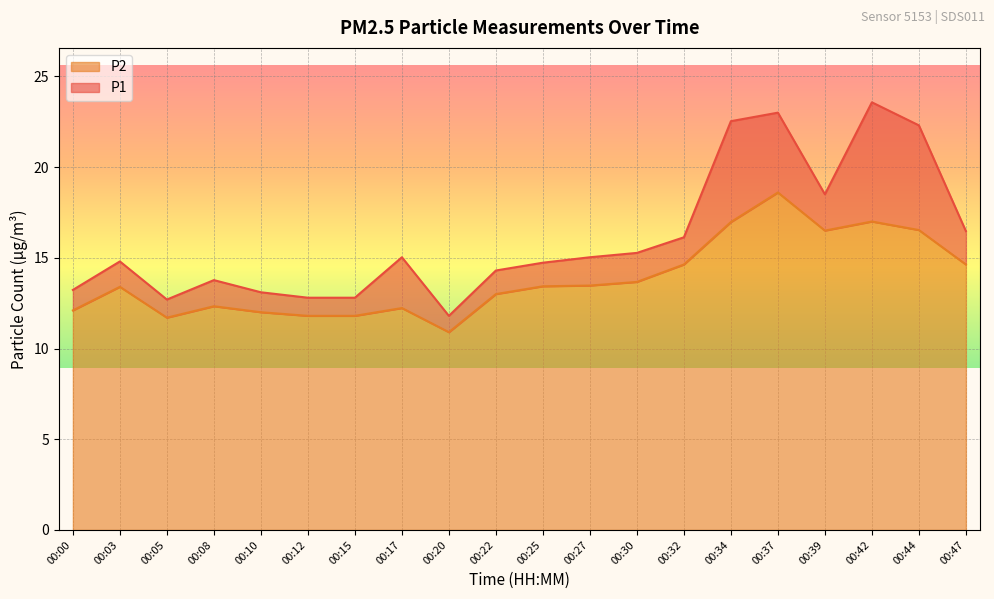

What is the approximate value of P1 at 00:32?

16.1